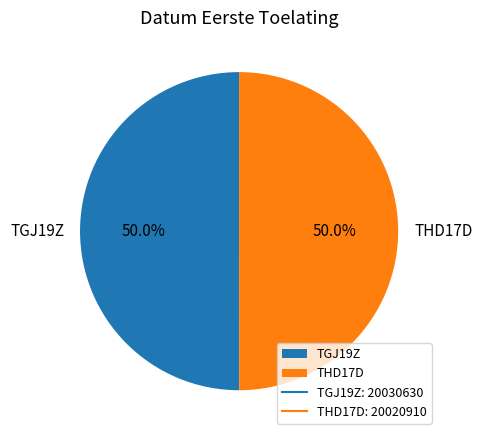

What portion of the pie excludes TGJ19Z?

50.0%